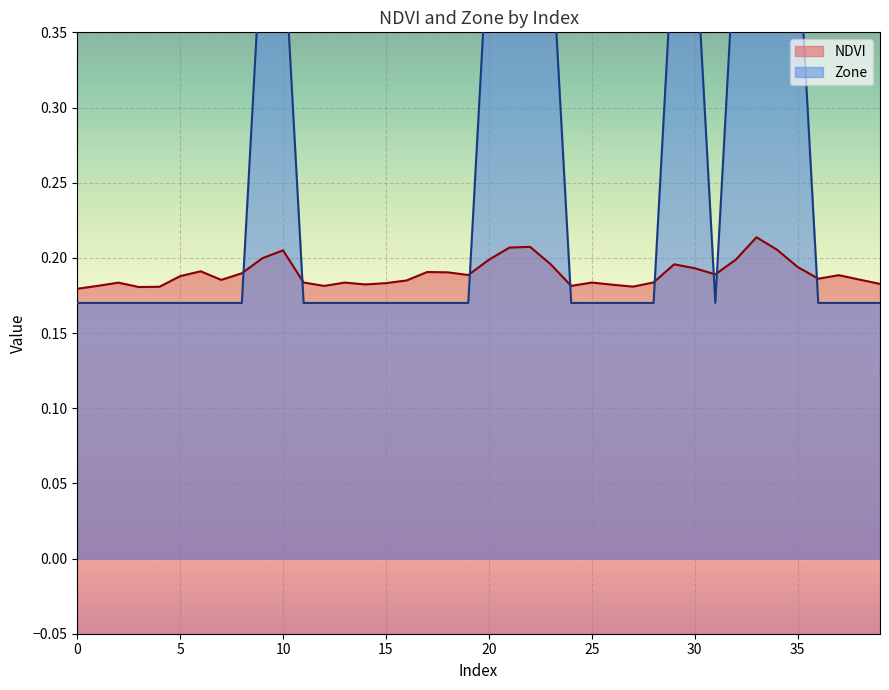

How many distinct data groups are displayed?

2